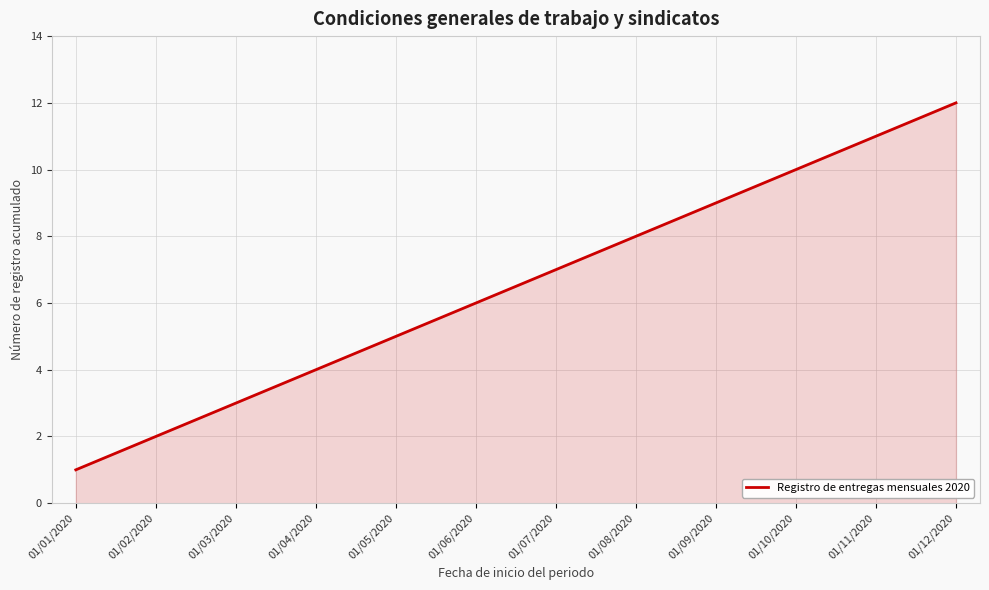

What is the greatest value displayed?

12